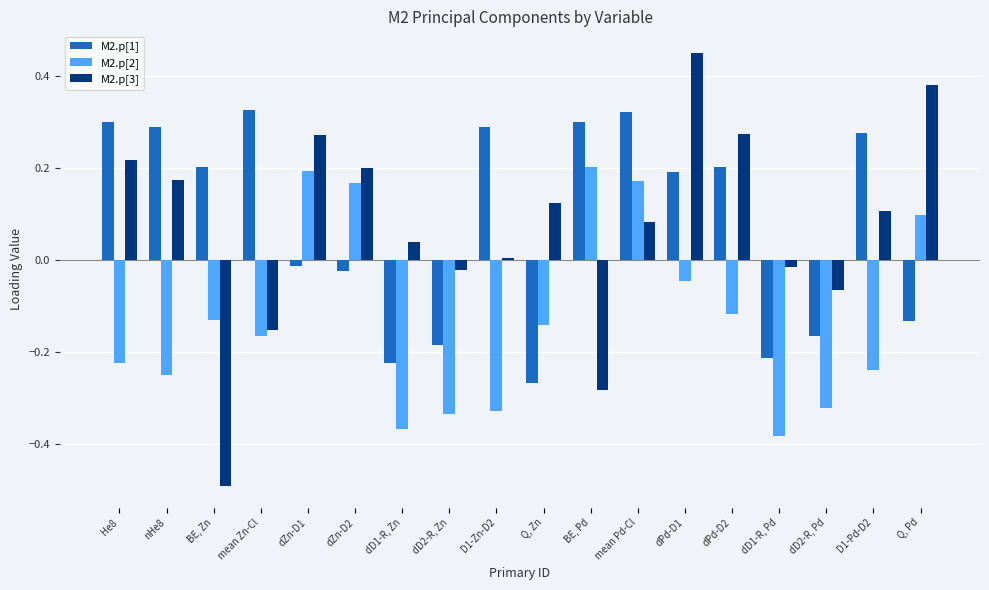

Is it true that M2.p[3] equals 0.1 at dZn-D2?

False